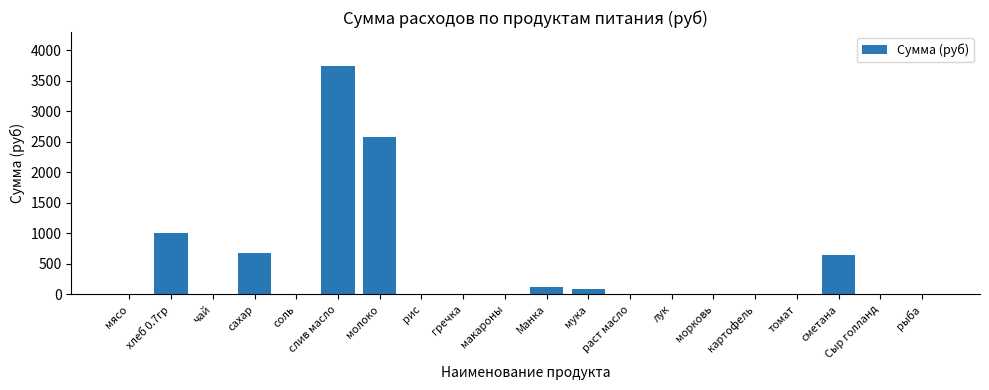

The chart shows a value of 372.2 at сахар. True or false?

False